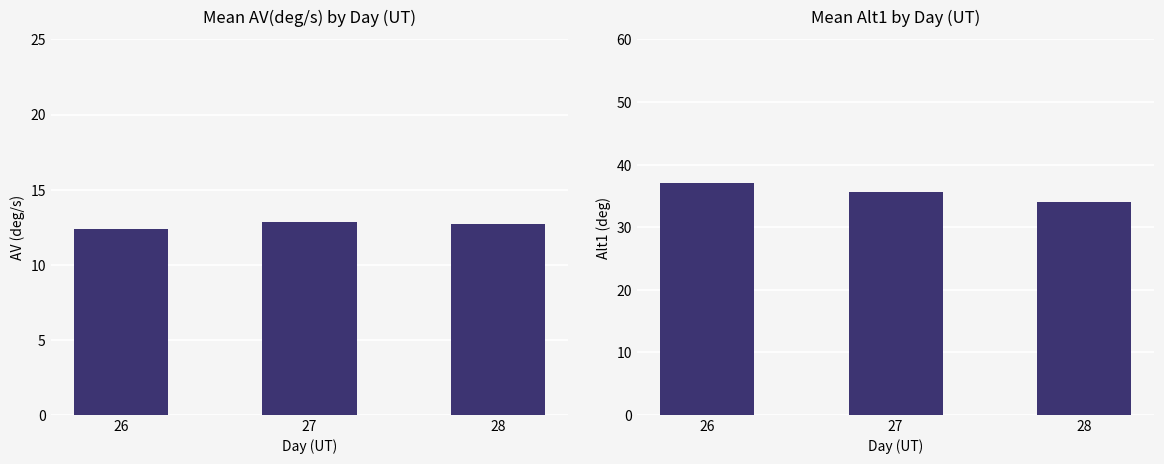

Where is Alt1 nearest to the value 35?

27